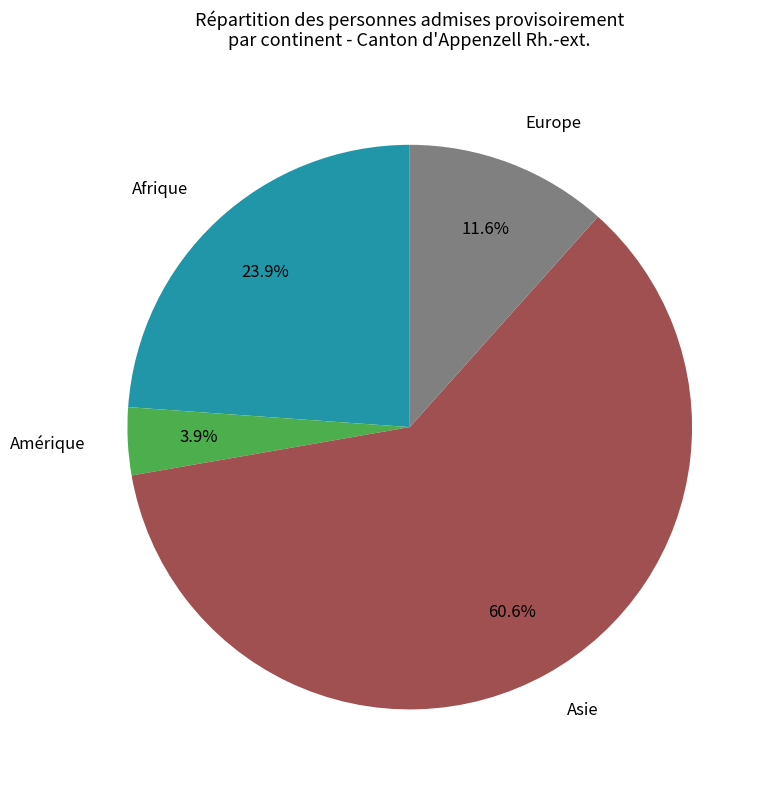

Is there a majority slice in this chart?

Yes